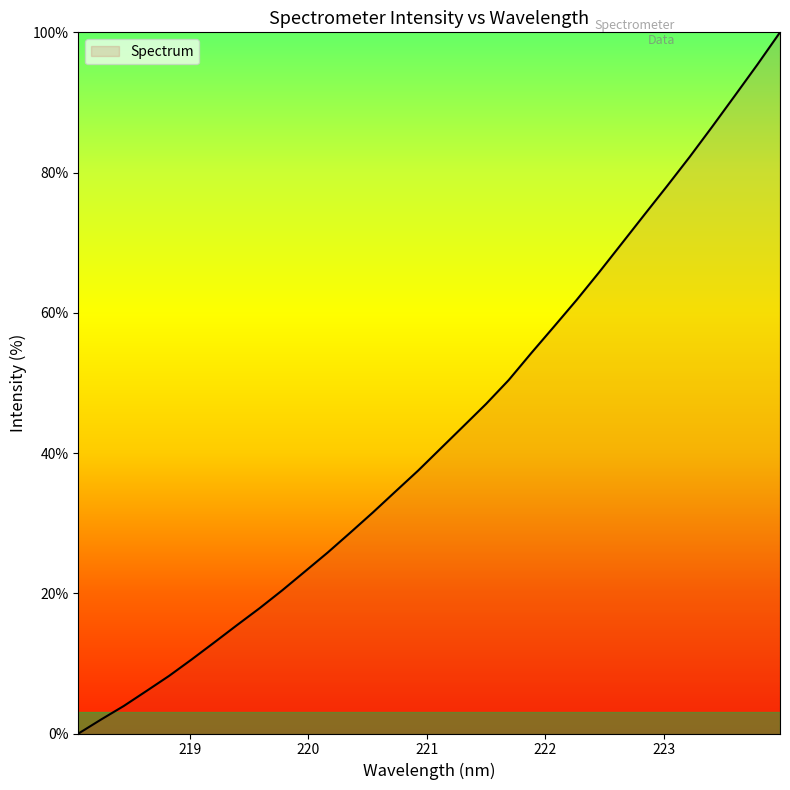

What is the difference between the maximum and minimum values?

100.0